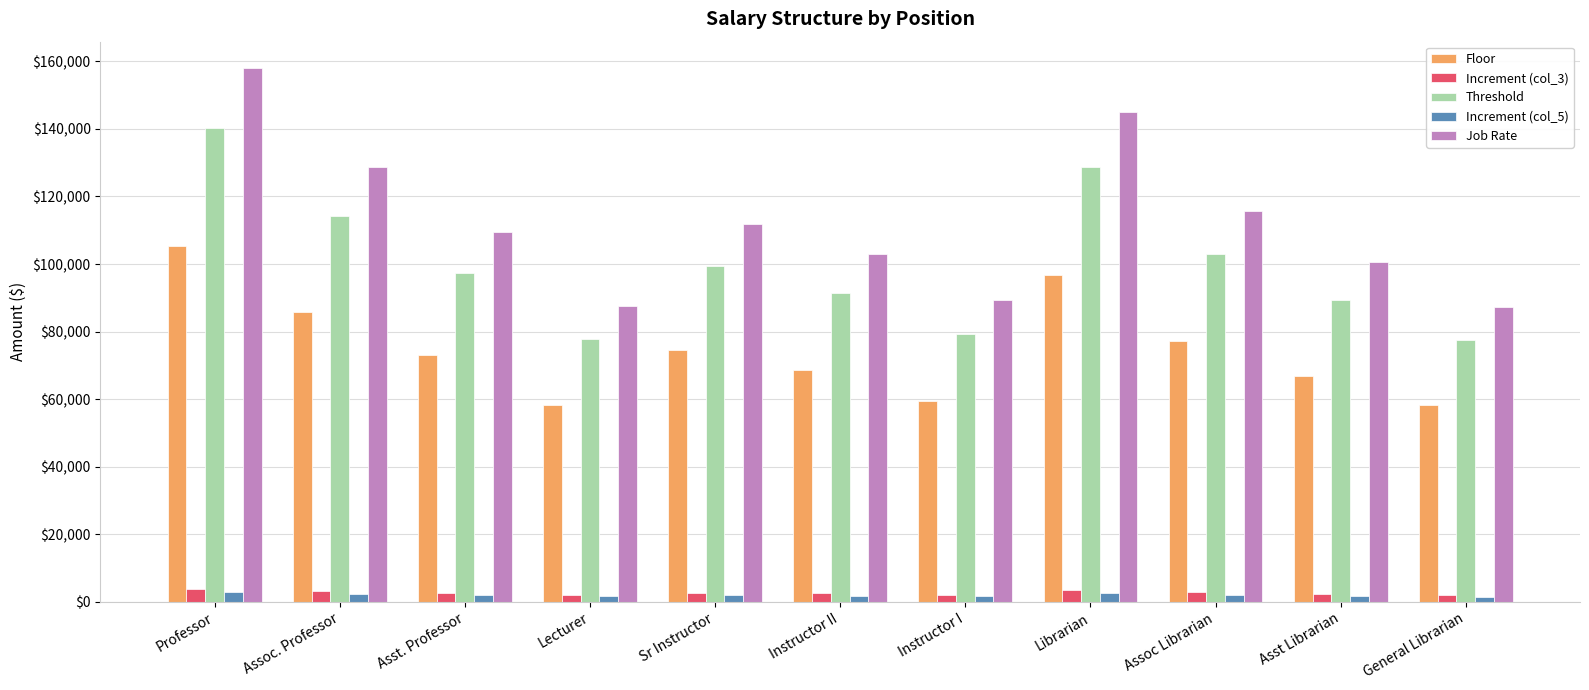

Where does the Increment (col_5) series first go above 2028?

Professor